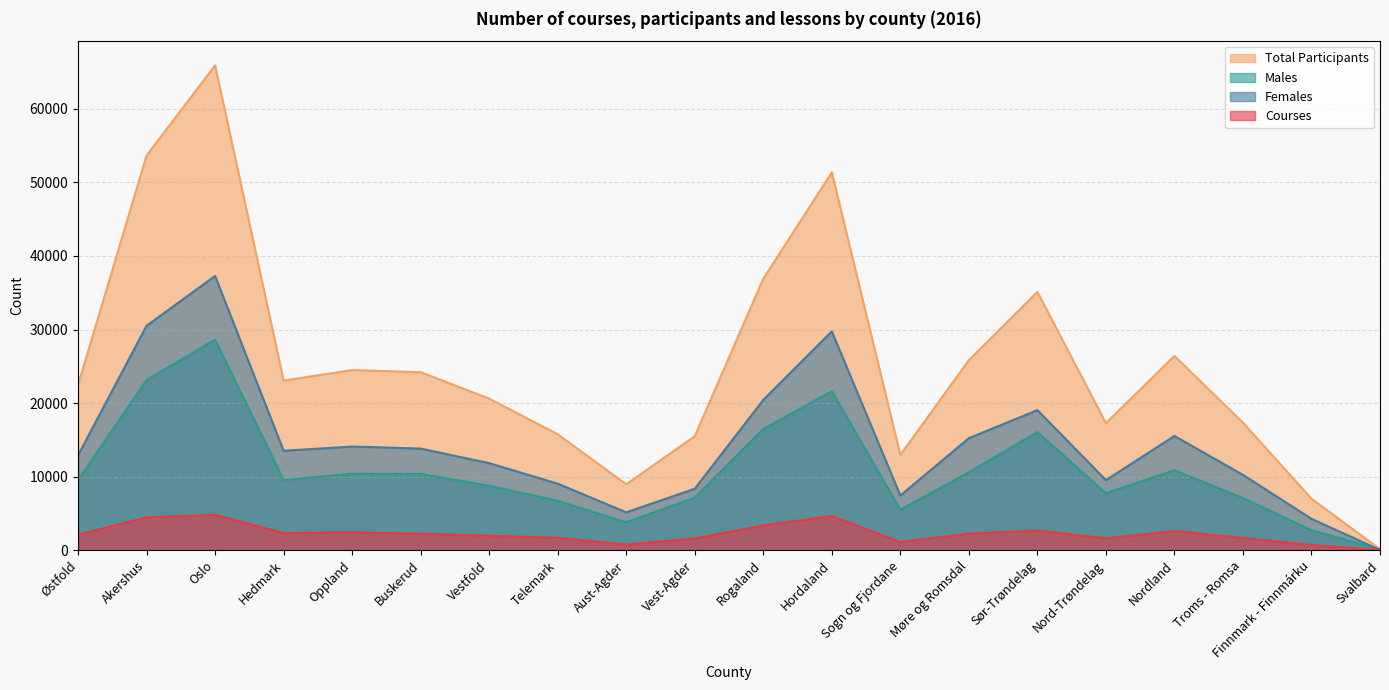

The Courses series shows 3405 at Buskerud. True or false?

False